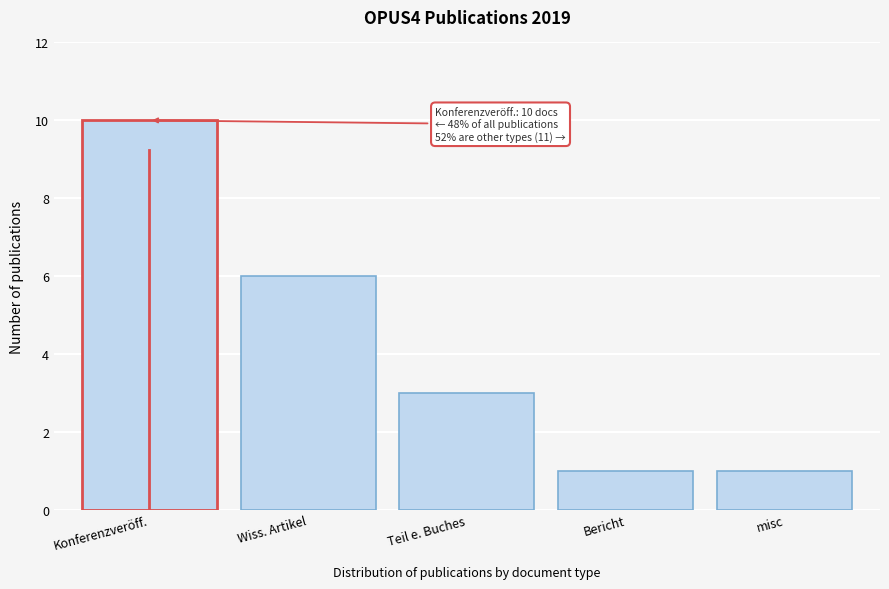

Reading left to right, extract all data points from this chart.

Konferenzveröff.=10	Wiss. Artikel=6	Teil e. Buches=3	Bericht=1	misc=1